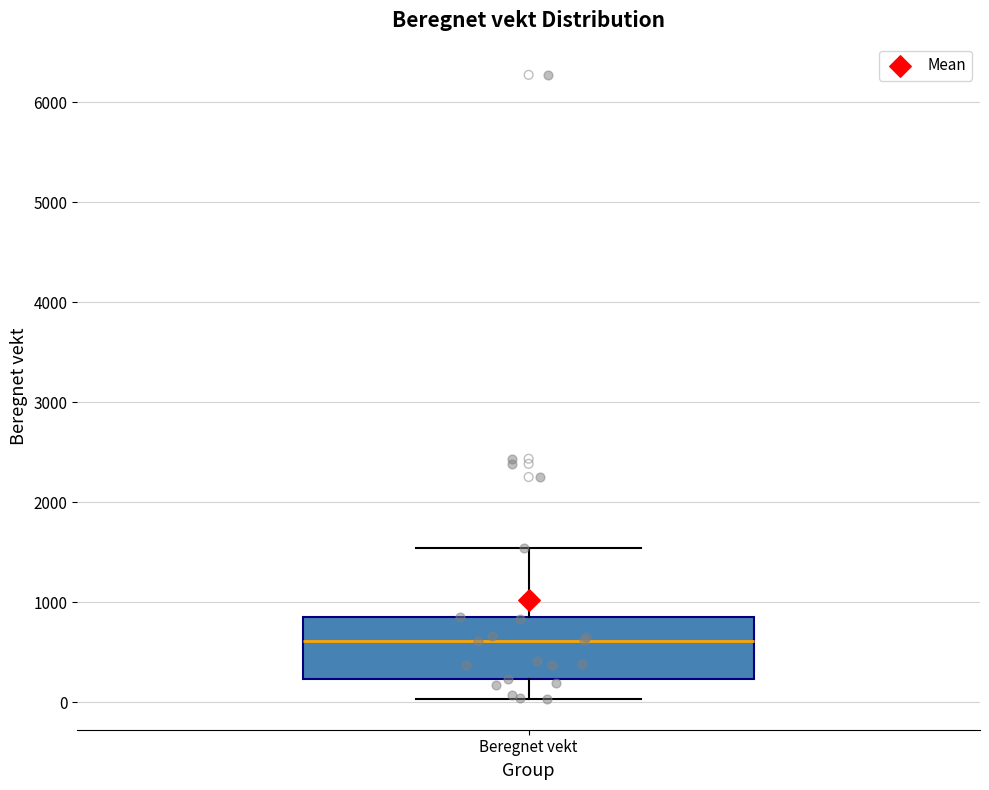

Transcribe this box plot: give where the median line is, the range the box spans, and where the two whiskers end, as read against the y-axis. The values are not printed on the chart, so give them approximately, as read against the axis.

median 600, box 200 to 900, whiskers 0 to 1500